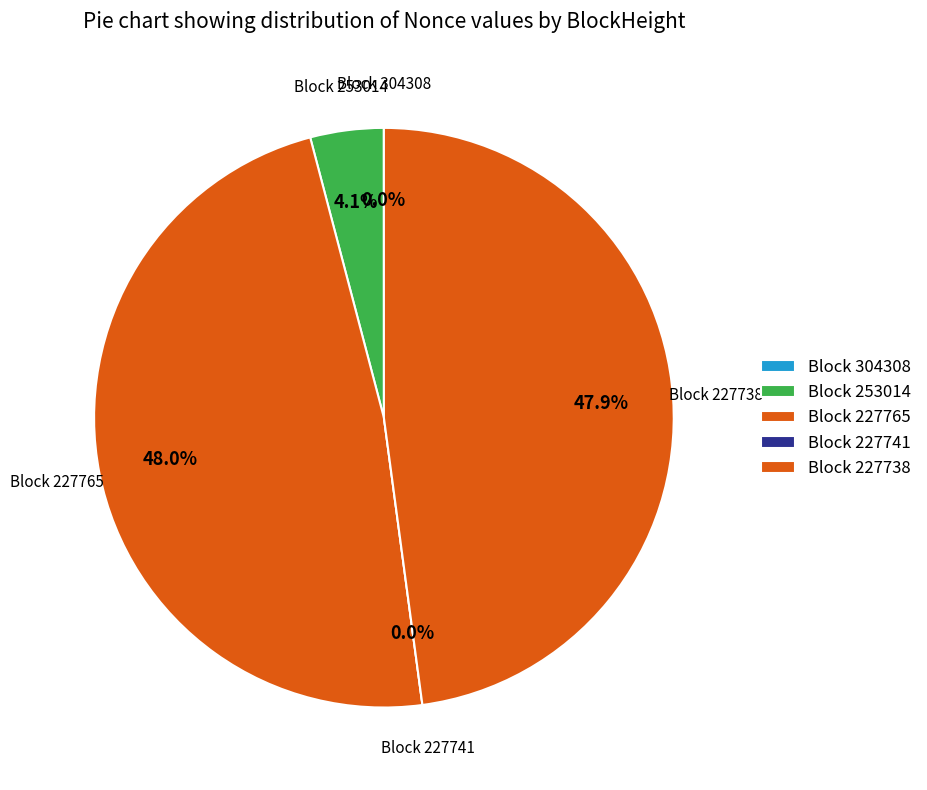

To the nearest percent, what is the average slice percentage?

20%